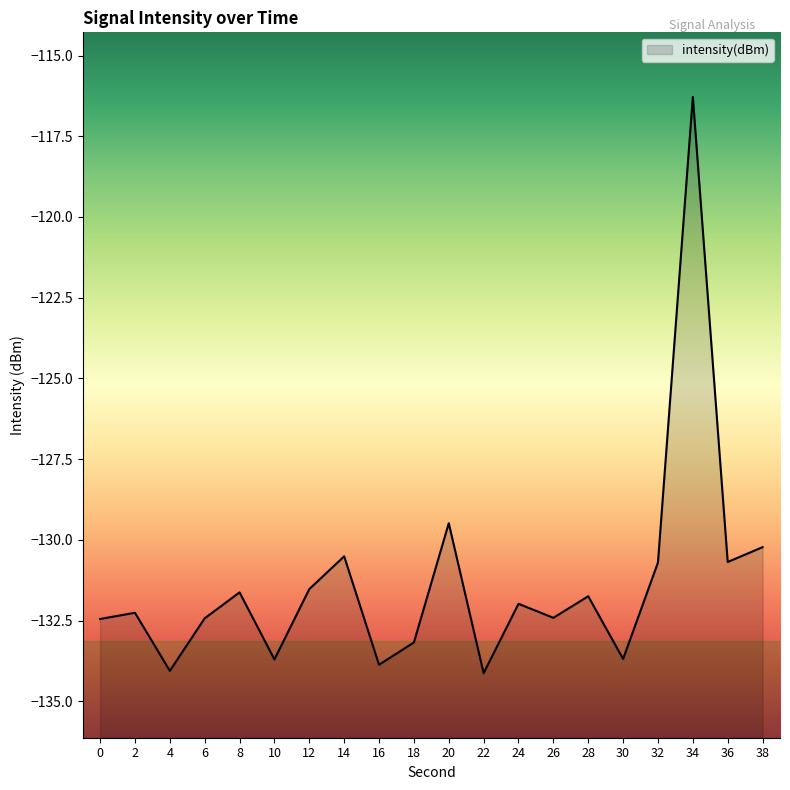

How many values are below -131?

14